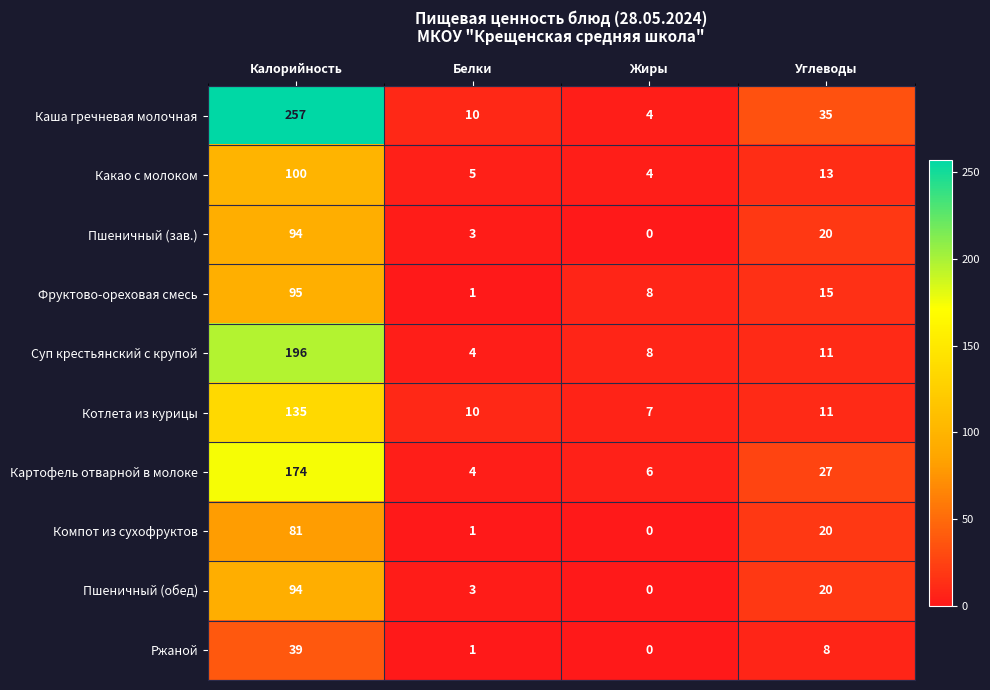

At how many categories does at least one series exceed 179?

1